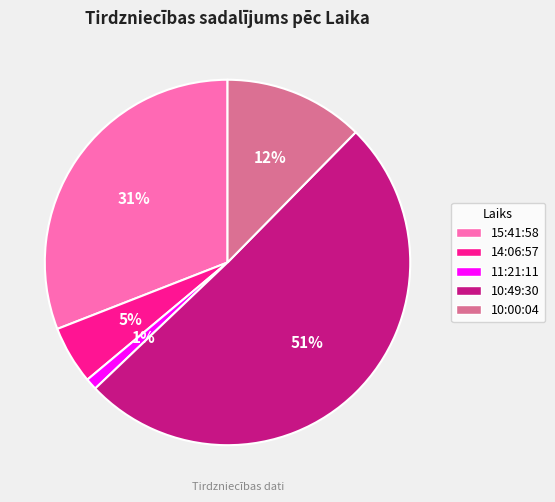

How many slices are in this pie chart?

5